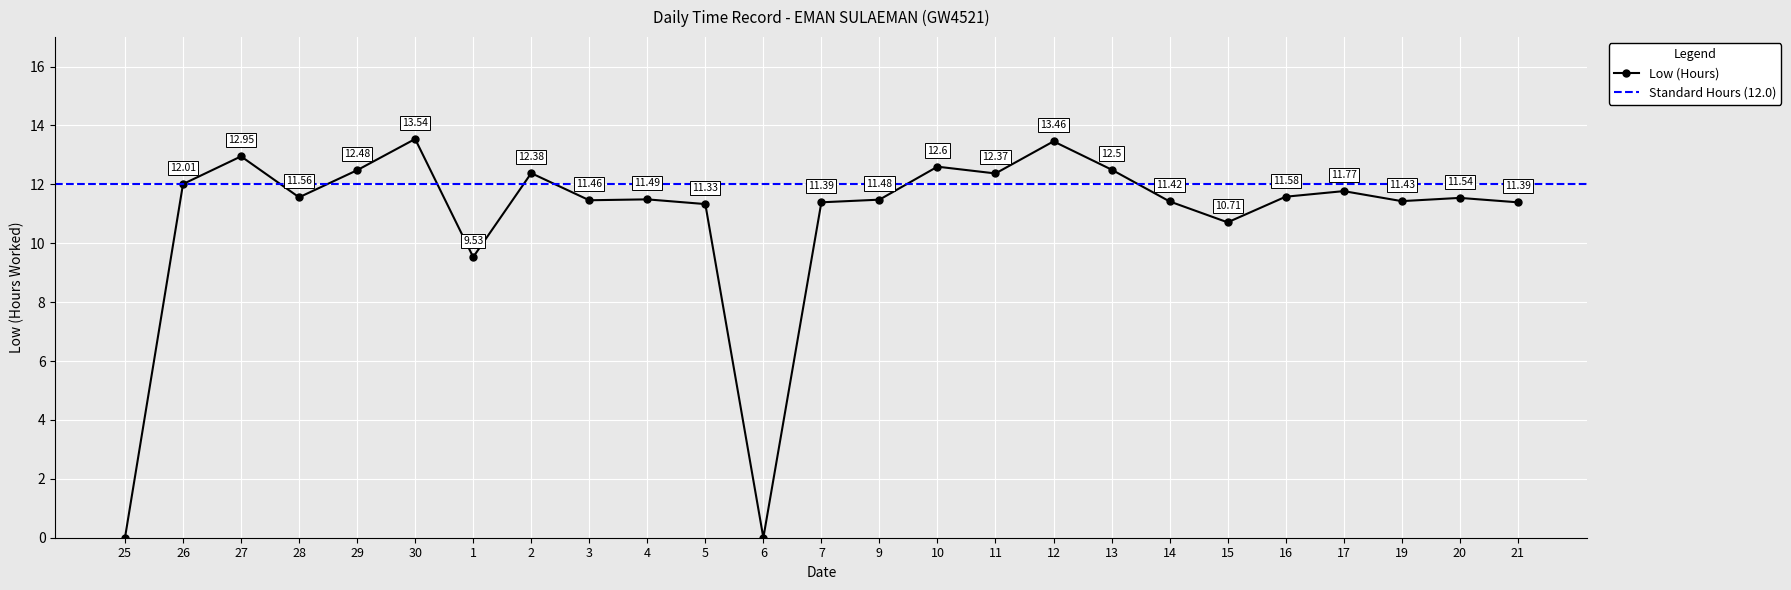

Is it true that the value at 12 is 17.9?

False